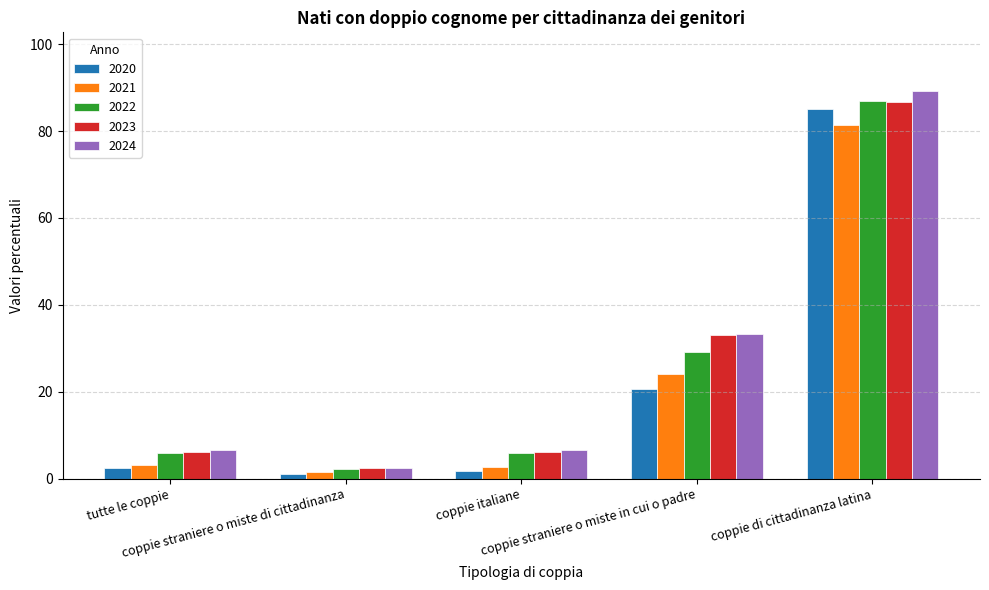

What are all the series names shown in the legend?

2020, 2021, 2022, 2023, 2024